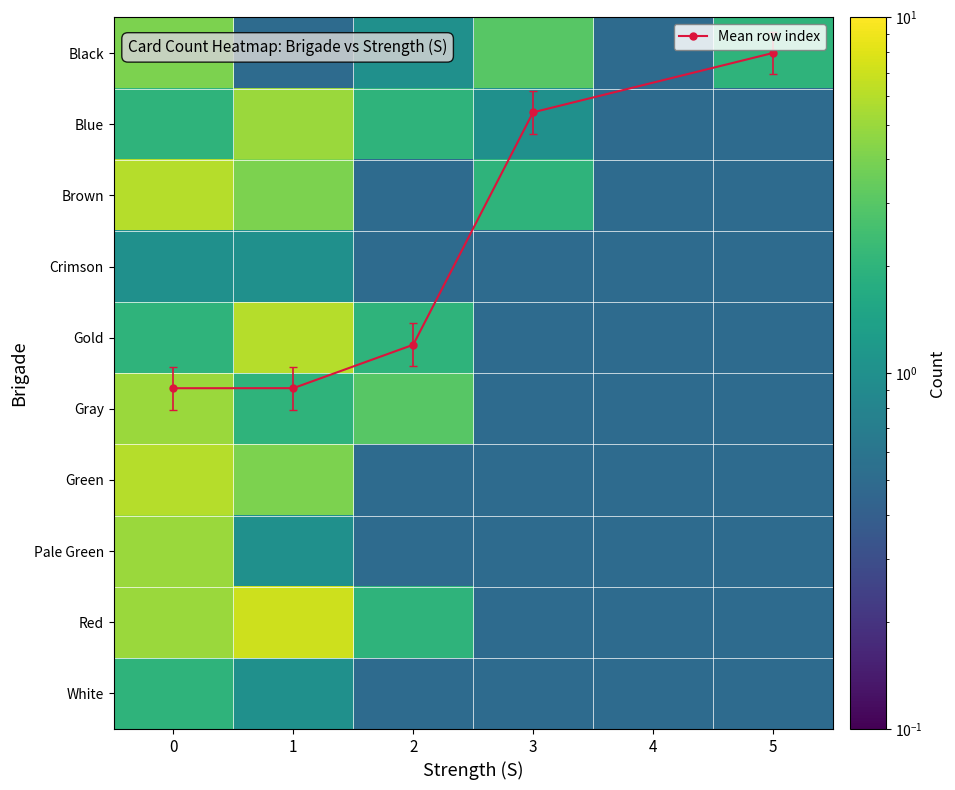

What is the difference between the highest and lowest values at 3?

2.5